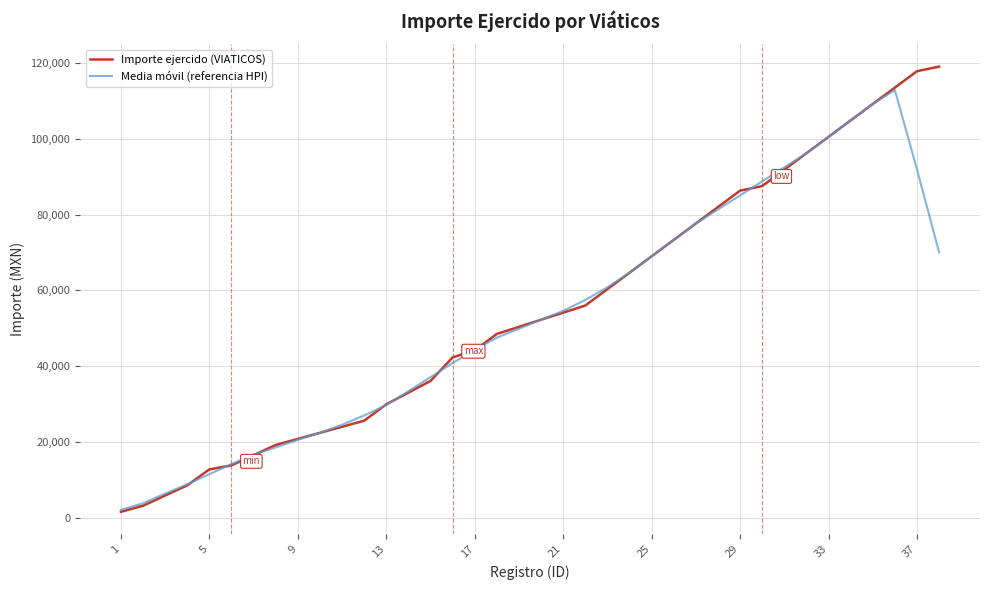

Reading left to right, list all the values displayed in this chart.

Importe ejercido (VIATICOS): 1599.0	3198.0	5889.0	8580.0	12792.0	13845.0	16536.0	19227.0	20826.0	22425.0	24024.0	25623.0	29952.0	33033.0	36114.0	42315.0	44187.0	48516.0	50388.0	52260.0	54132.0	56004.0	60333.0	64662.0	68991.0	73320.0	77649.0	81978.0	86307.0	87516.0	91845.0	96174.0	100503.0	104832.0	109161.0	113490.0	117819.0	119028.0
Media móvil (referencia HPI): 2137.2	3853.2	6411.6	8860.8	11528.4	14196.0	16645.2	18571.8	20607.6	22425.0	24570.0	27011.4	29749.2	33407.4	37120.2	40833.0	44304.0	47533.2	49896.6	52260.0	54623.4	57478.2	60824.4	64662.0	68991.0	73320.0	77649.0	81354.0	85059.0	88764.0	92469.0	96174.0	100503.0	104832.0	109161.0	112866.0	91899.6	70067.4